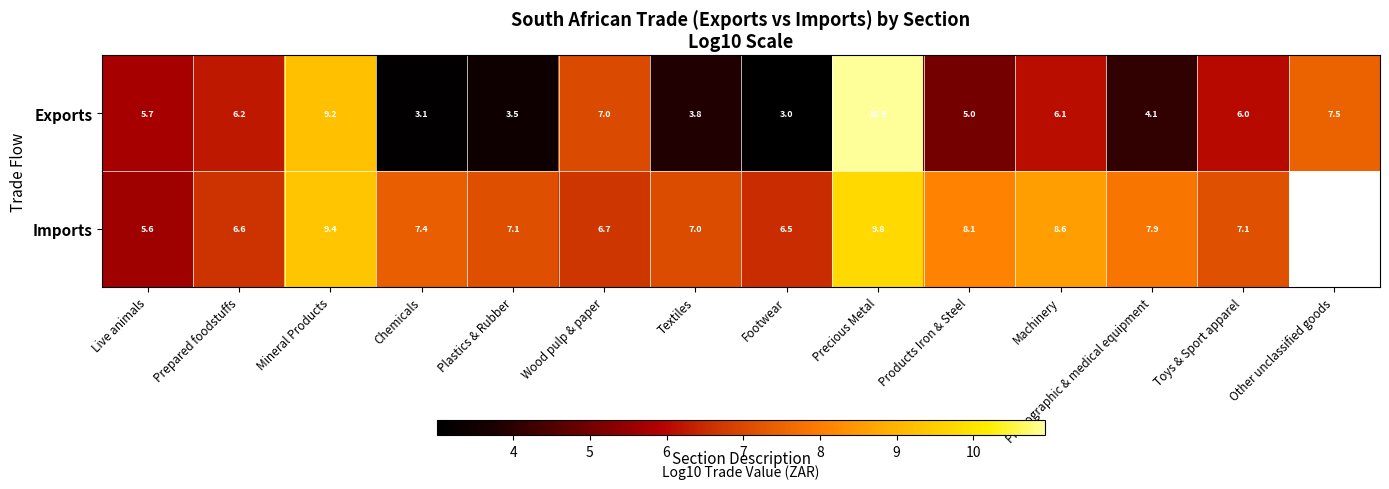

At how many categories does at least one series exceed 10?

1